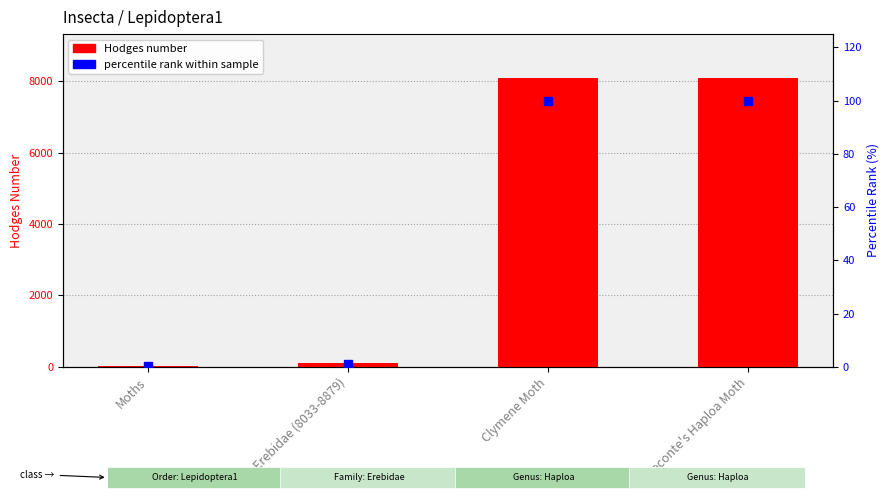

At how many categories does at least one series exceed 7766?

2